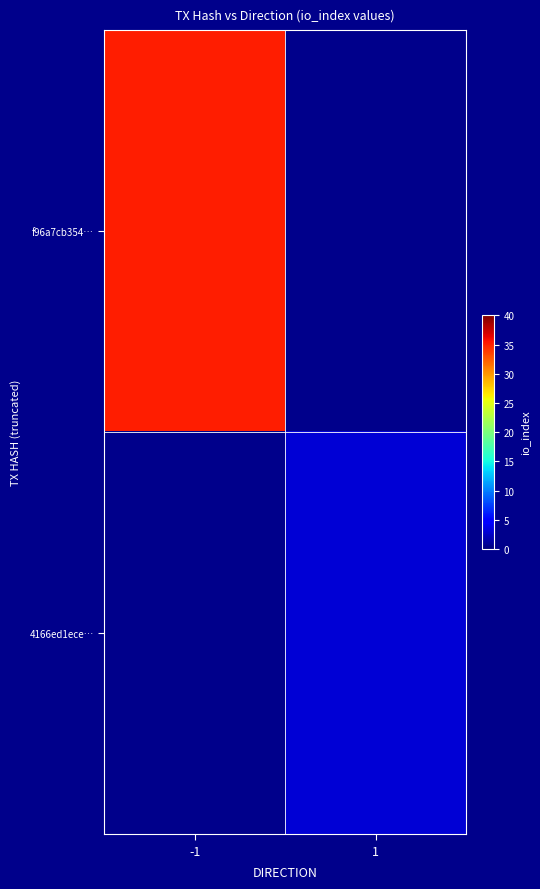

Where is f96a7cb354… nearest to the value 35?

-1